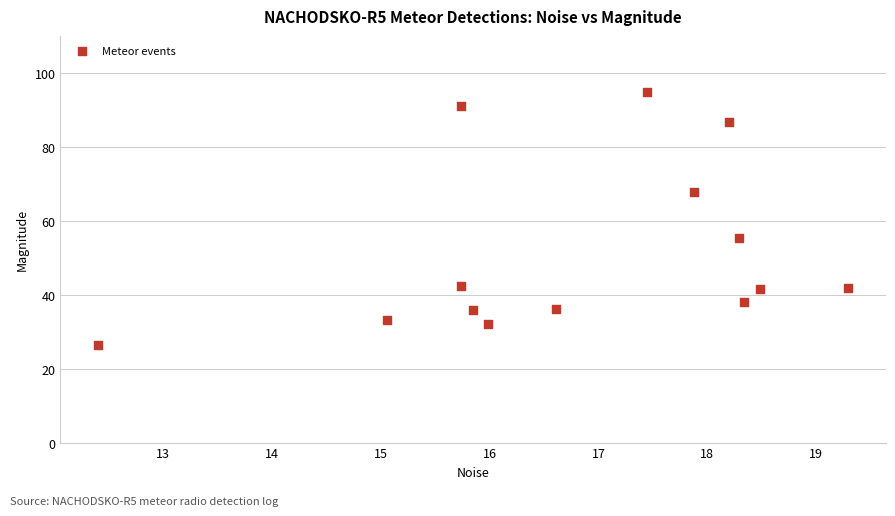

What Y value in the scatter plot is closest to 60?

55.2